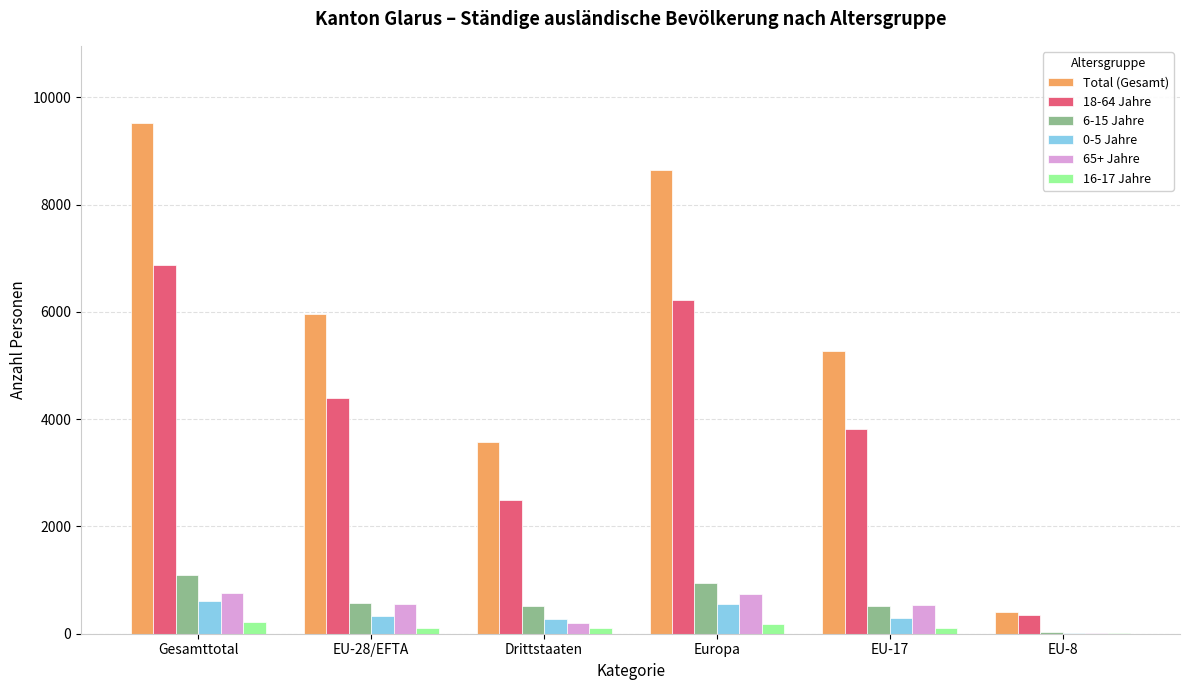

Is it true that 0-5 Jahre equals 1079 at Gesamttotal?

False